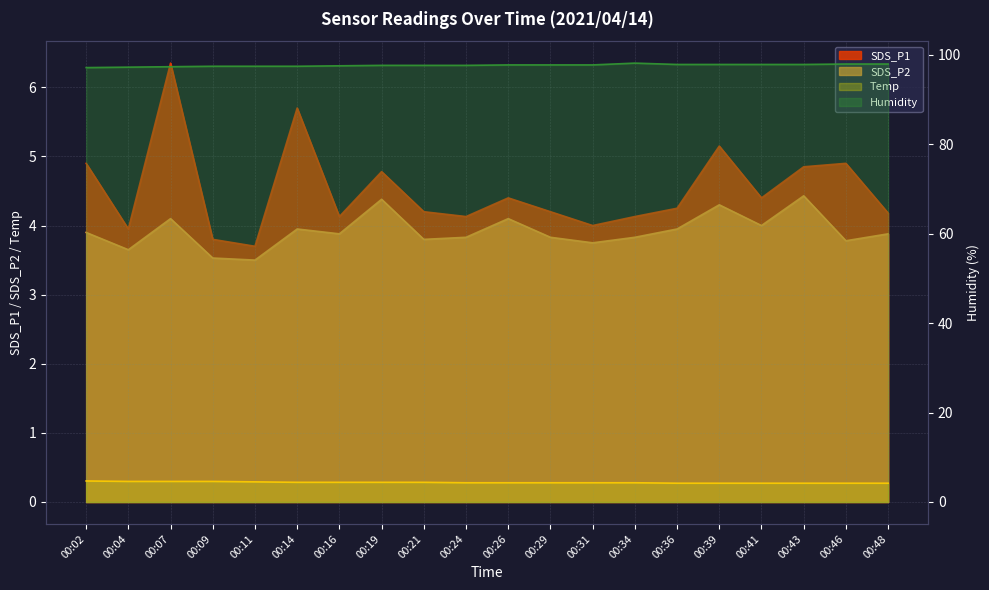

Reading left to right, transcribe all the data shown in this chart.

SDS_P1: 4.9	4.0	6.3	3.8	3.7	5.7	4.1	4.8	4.2	4.1	4.4	4.2	4.0	4.1	4.2	5.2	4.4	4.8	4.9	4.2
SDS_P2: 3.9	3.6	4.1	3.5	3.5	4.0	3.9	4.4	3.8	3.8	4.1	3.8	3.8	3.8	4.0	4.3	4.0	4.4	3.8	3.9
Temp: 4.7	4.6	4.6	4.6	4.5	4.4	4.4	4.4	4.4	4.3	4.3	4.3	4.3	4.3	4.2	4.2	4.2	4.2	4.2	4.2
Humidity: 97.1	97.2	97.3	97.4	97.4	97.4	97.5	97.6	97.6	97.6	97.7	97.7	97.7	98.1	97.8	97.8	97.8	97.8	97.9	97.9